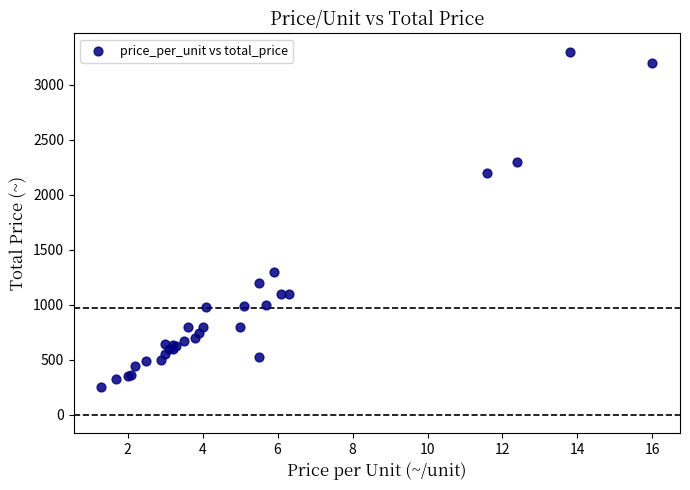

What Y value in the scatter plot is closest to 1775?

2200